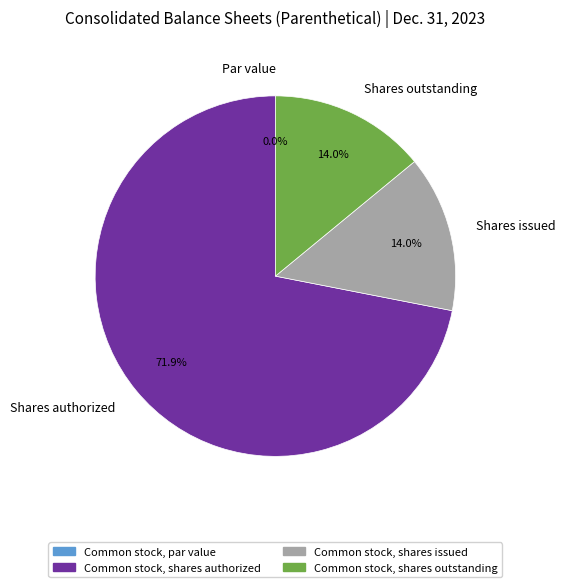

Which category accounts for the majority?

Common stock, shares authorized